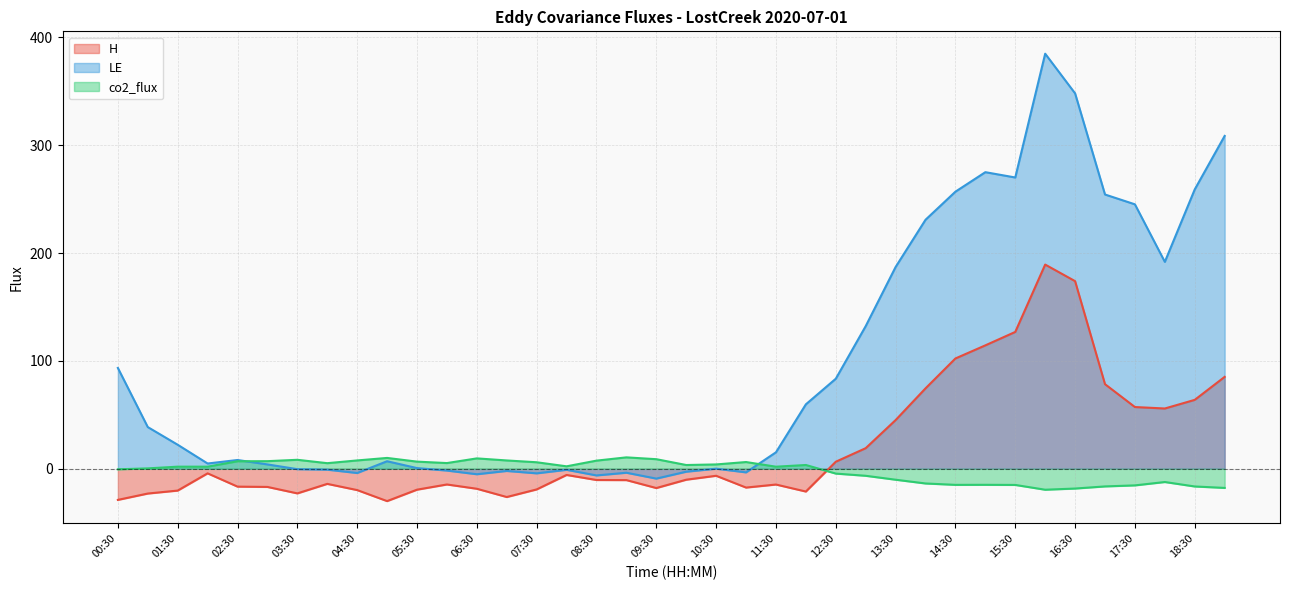

How many values in LE are below zero?

13